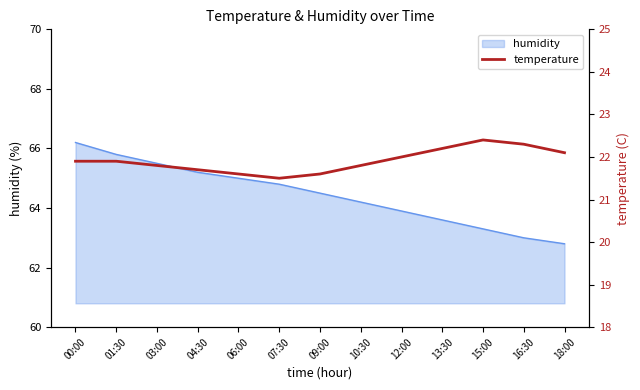

What is the smallest value displayed?

21.5